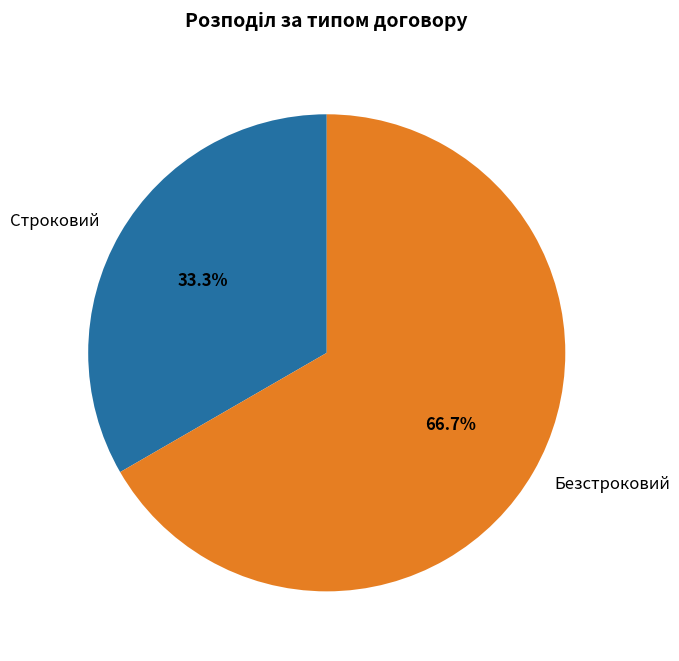

How much of the chart is everything except Строковий?

66.7%